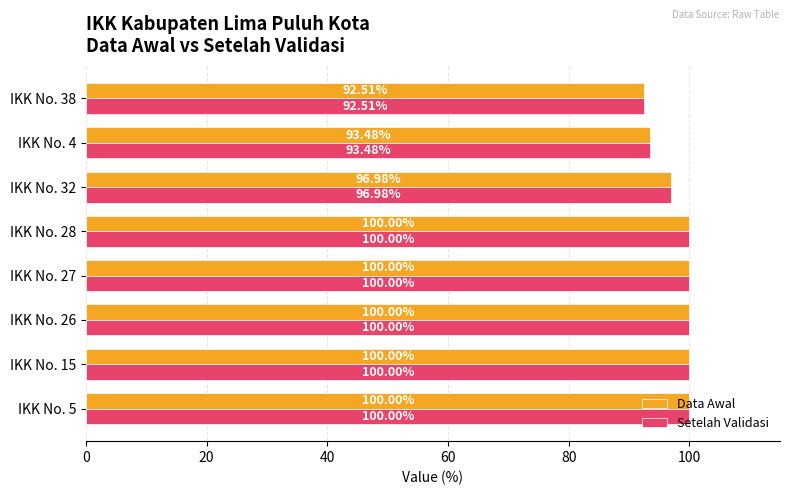

What is the difference between the Data Awal values at IKK No. 38 and IKK No. 26?

7.5